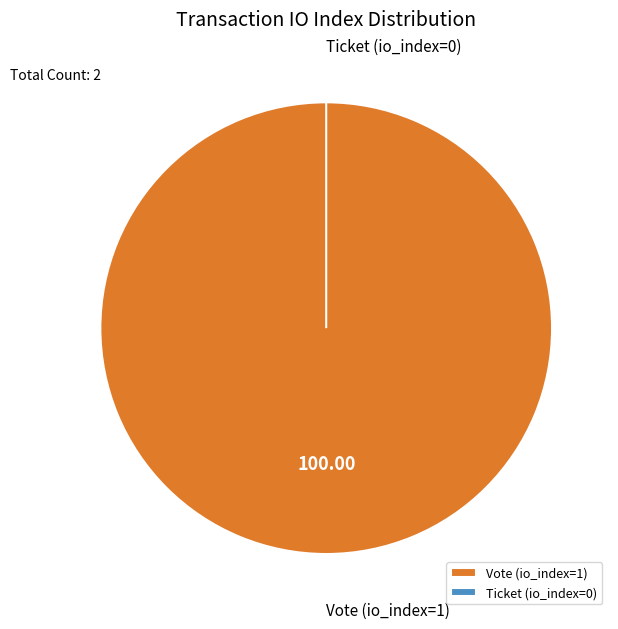

True or false: Ticket (io_index=0) accounts for 14% of the total.

False